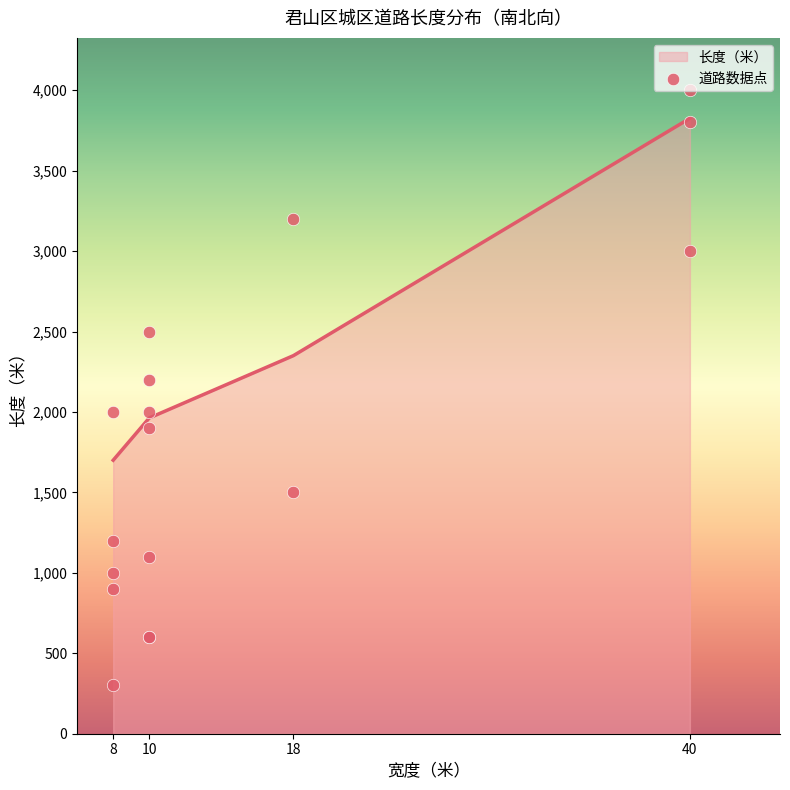

The value of 长度（米） at 40 is 927.5. True or false?

False